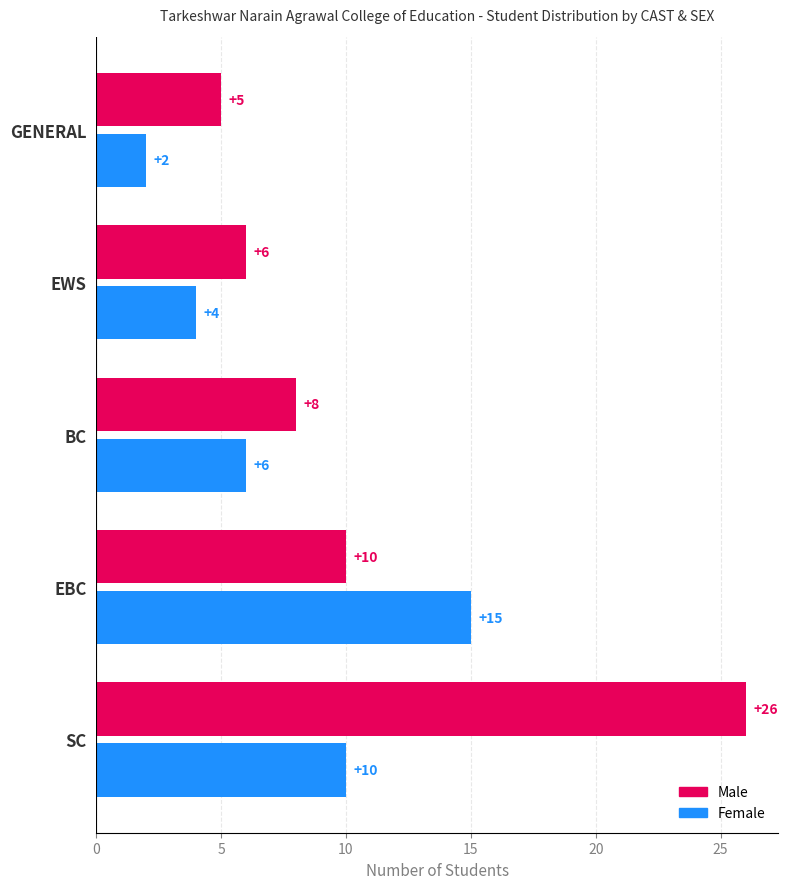

What is the maximum value for Male?

26